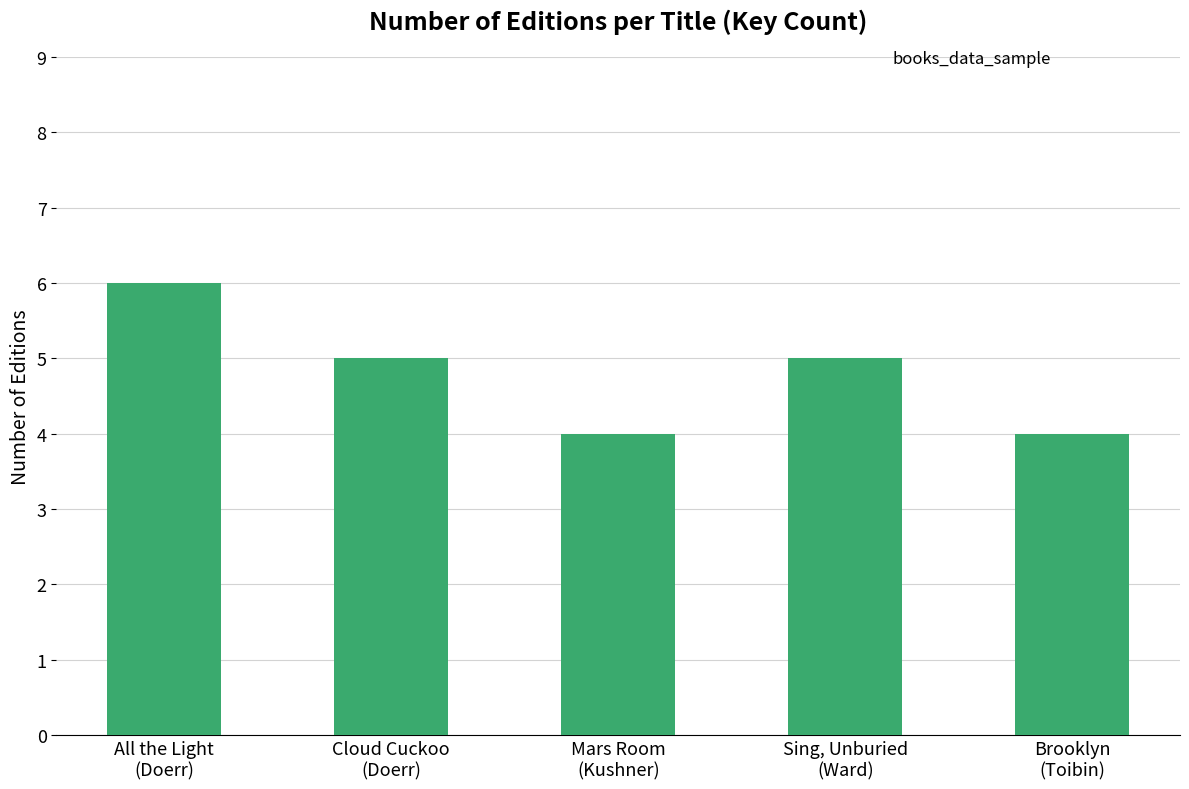

What is the label of the 5th bar from the right?

All the Light
(Doerr)